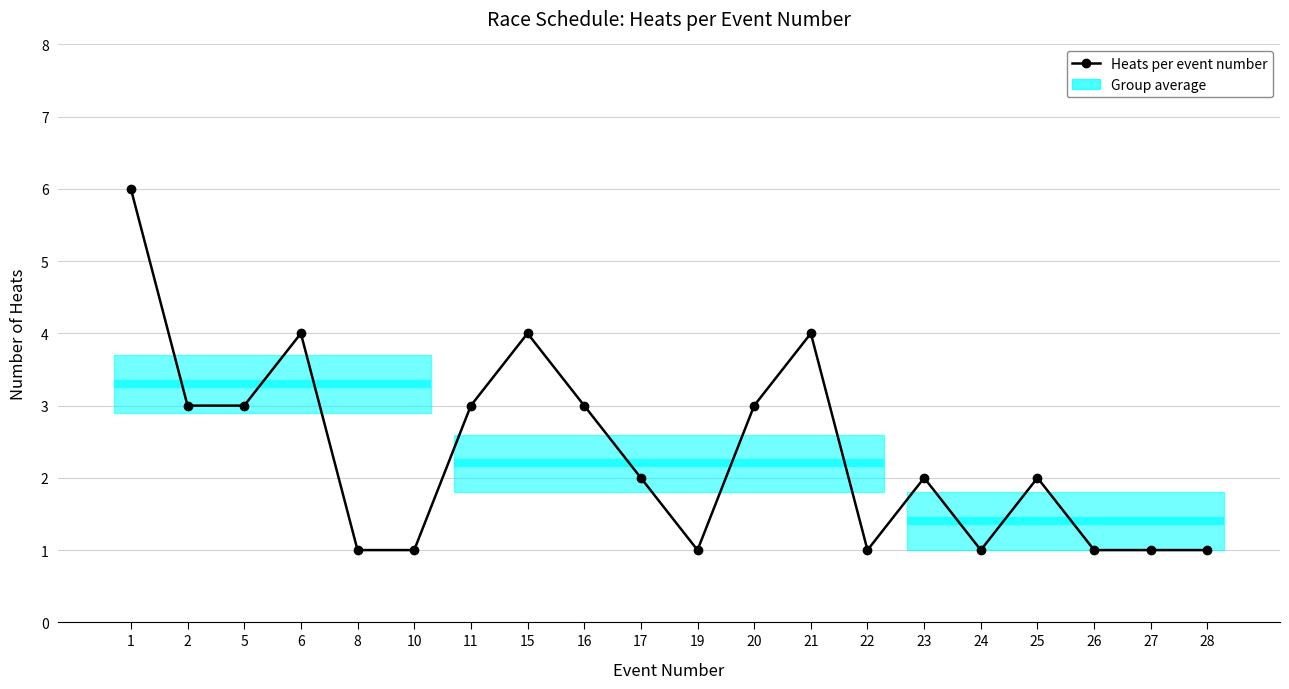

What is the difference between the second highest and second lowest values?

3